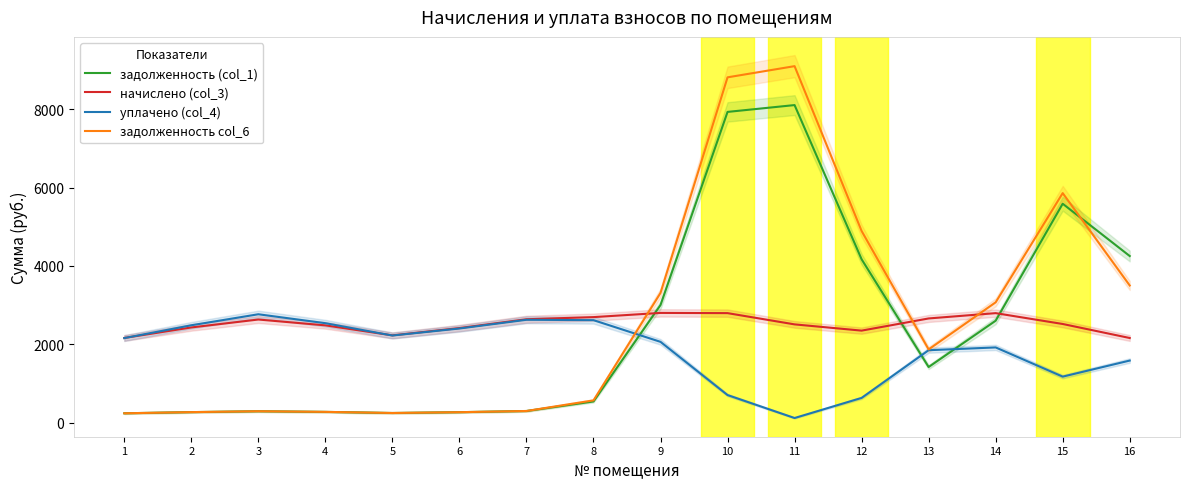

At which category is the sum across all series the highest?

10